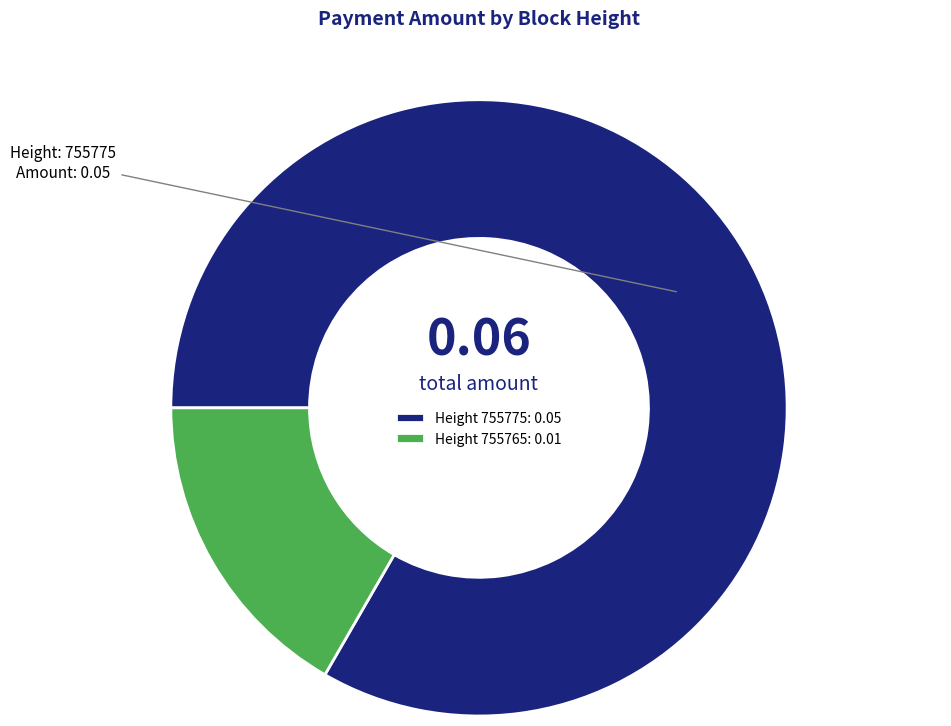

Is the sum of Height 755765: 0.01 and Height 755775: 0.05 greater than half?

Yes